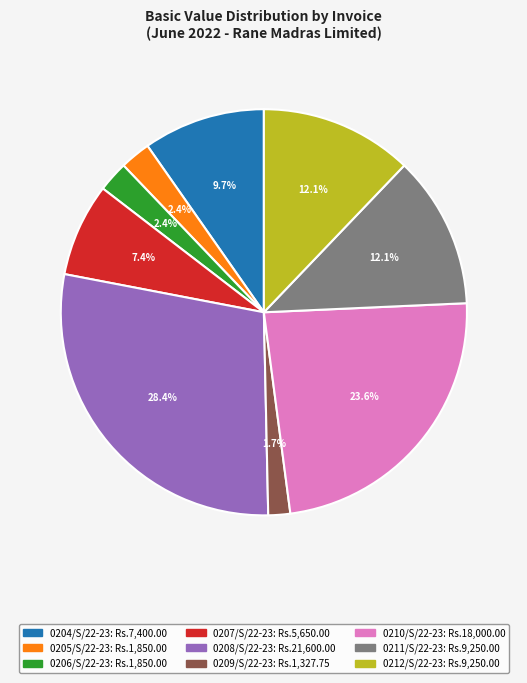

To the nearest percent, what is the average slice percentage?

11%